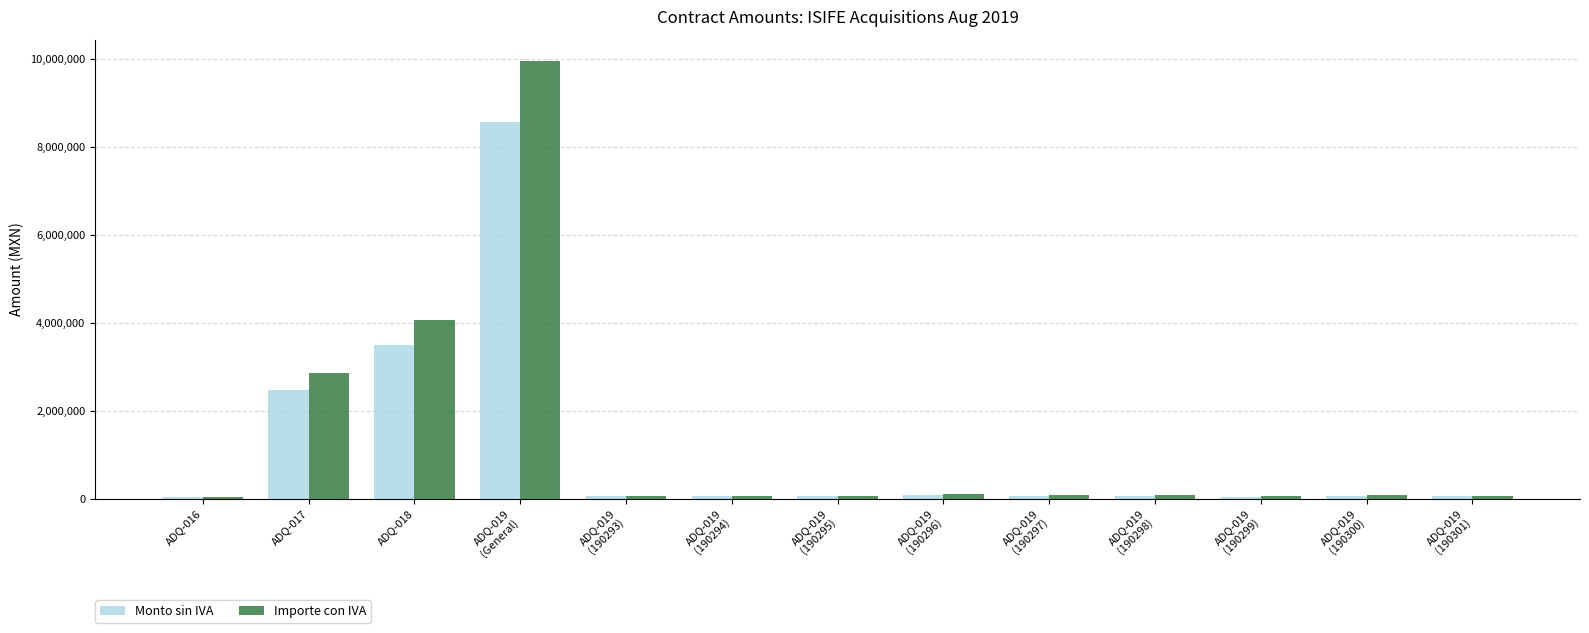

How many distinct data groups are displayed?

2